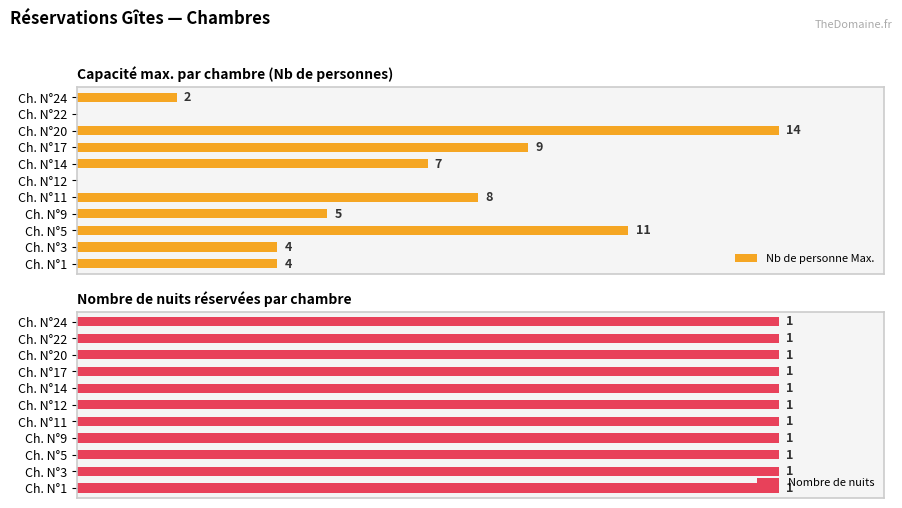

The Nb de personne Max. series shows 0.9 at Ch. N°11. True or false?

False